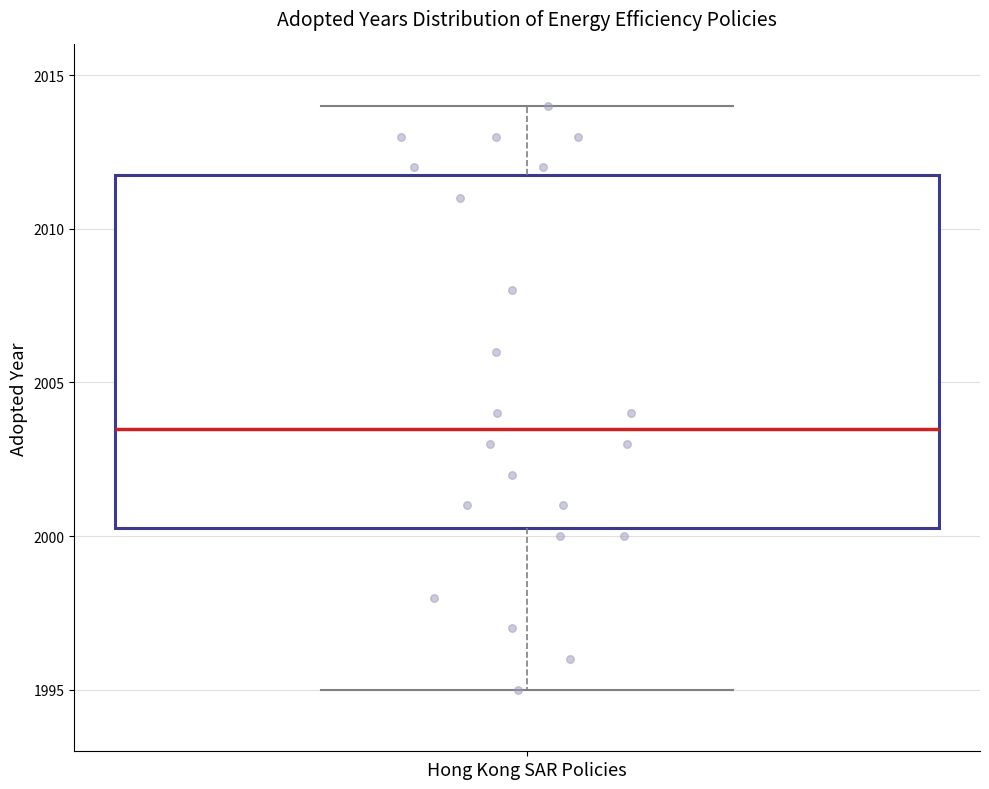

Where is the lower edge of the box for Hong Kong SAR Policies on the y-axis? The values are not printed on the chart, so give them approximately, as read against the axis.

2000.5